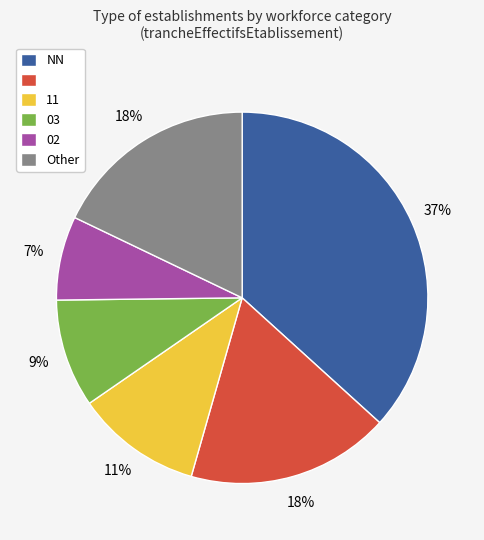

Does any single category account for the majority?

No